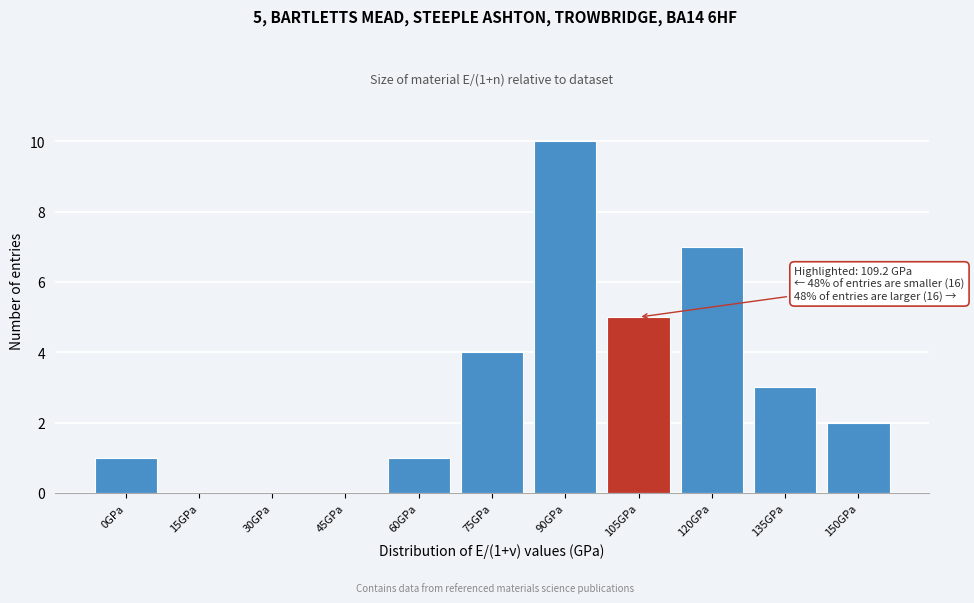

Reading left to right, transcribe all the data shown in this chart.

0GPa=1	15GPa=0	30GPa=0	45GPa=0	60GPa=1	75GPa=4	90GPa=10	105GPa=5	120GPa=7	135GPa=3	150GPa=2